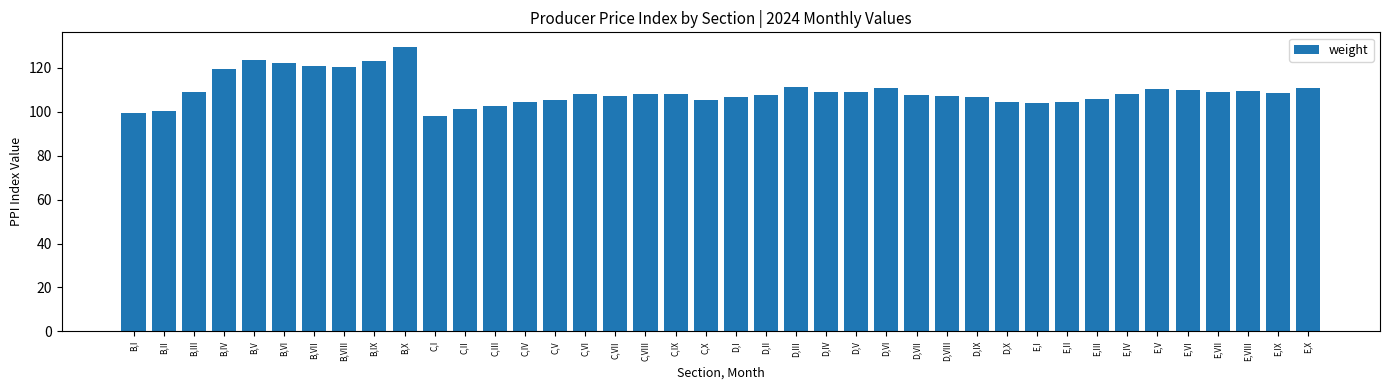

What is the change in value from C,IX to E,VIII?

+1.5